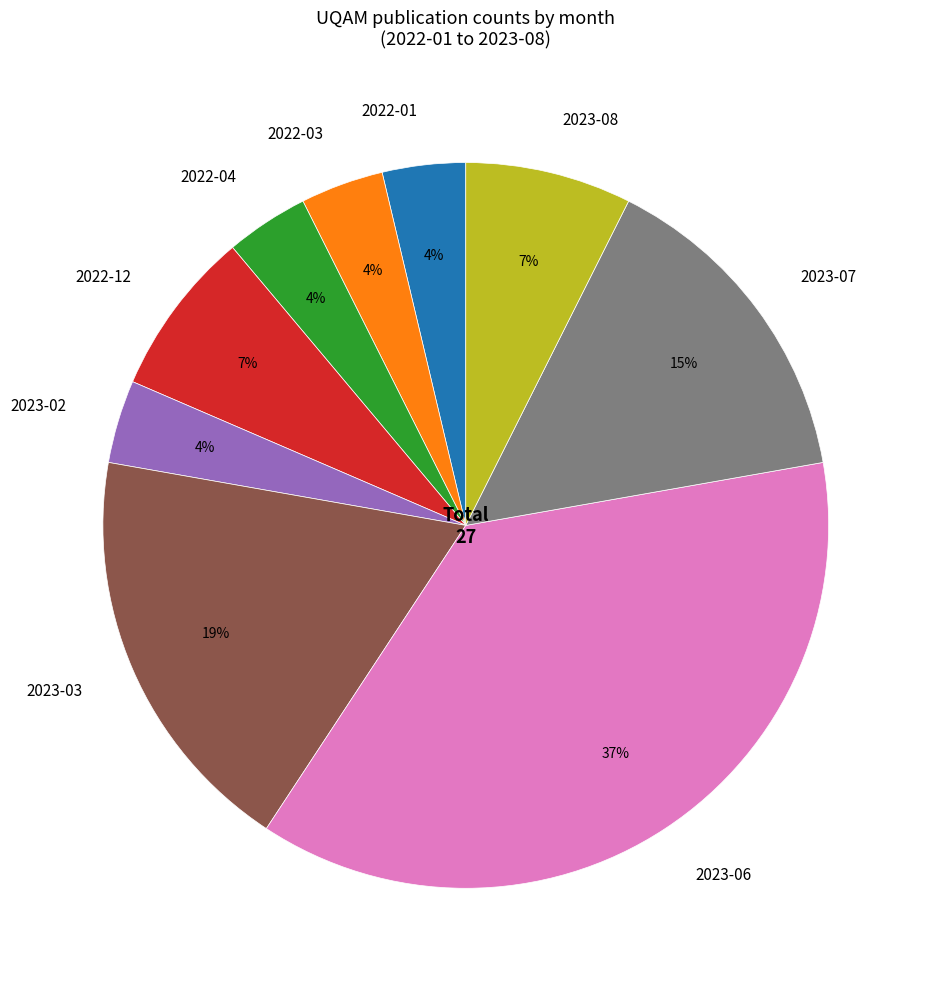

Does 2022-03 account for over 50% of the chart?

No